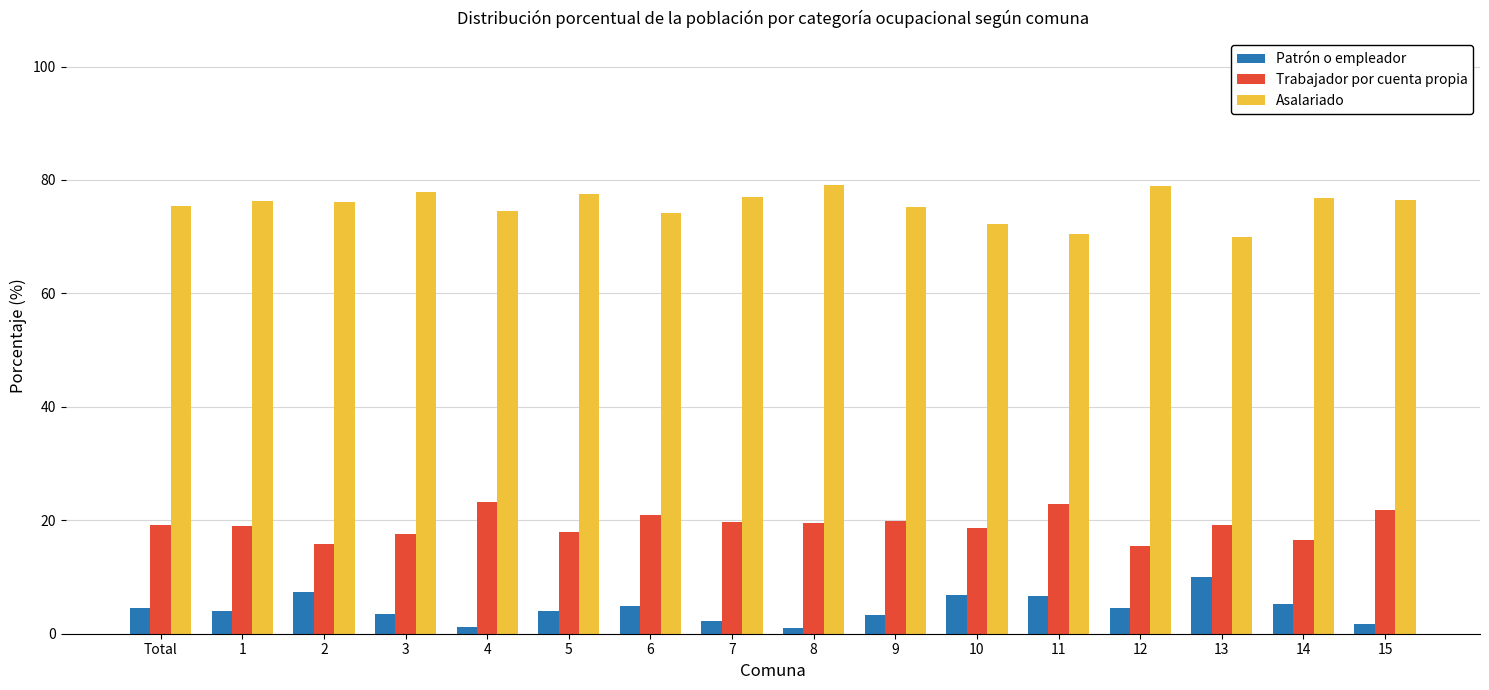

What is the sum of all Trabajador por cuenta propia values?

307.1